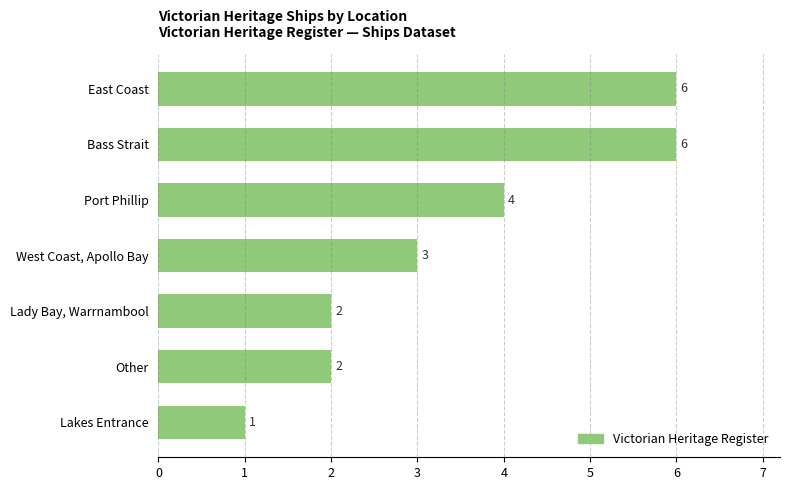

Does the chart contain any negative values?

No